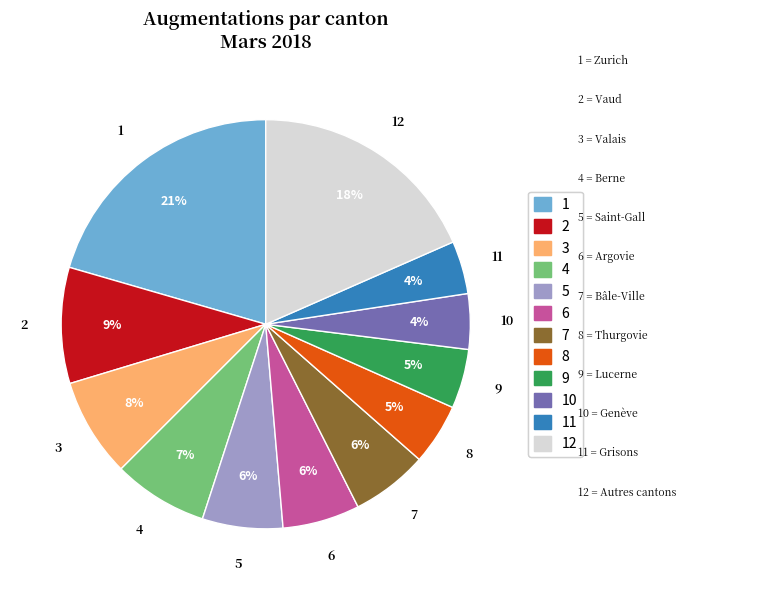

Does any single category account for the majority?

No